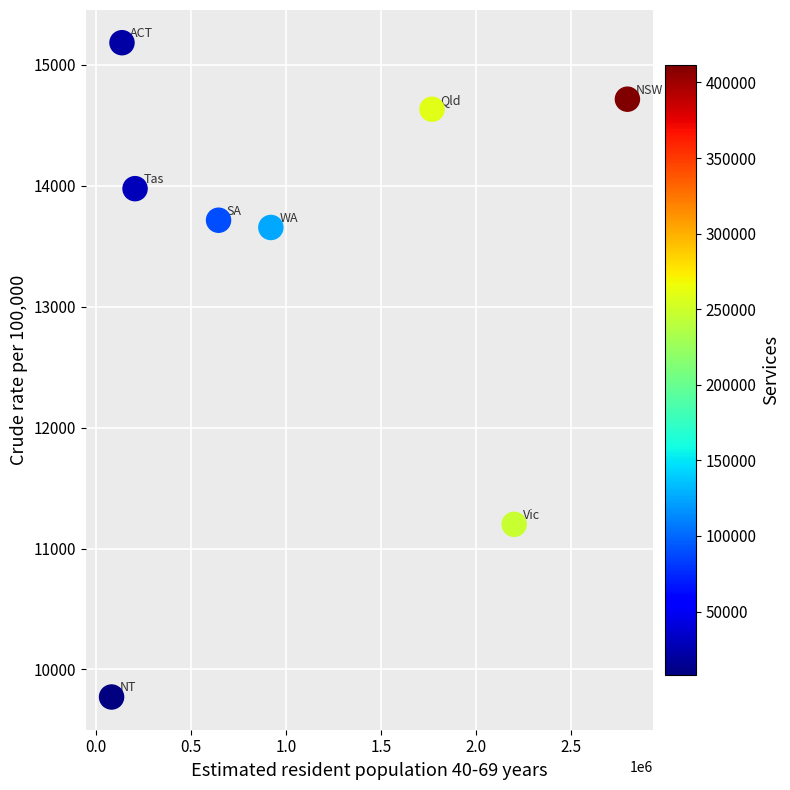

What is the average X value?

1095154